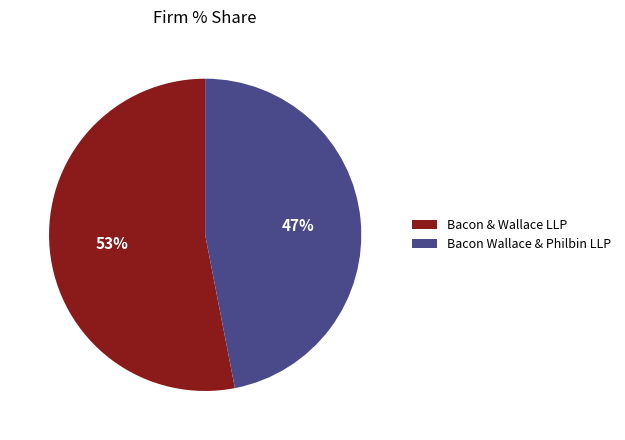

Combined, do Bacon Wallace & Philbin LLP and Bacon & Wallace LLP account for over 50%?

Yes